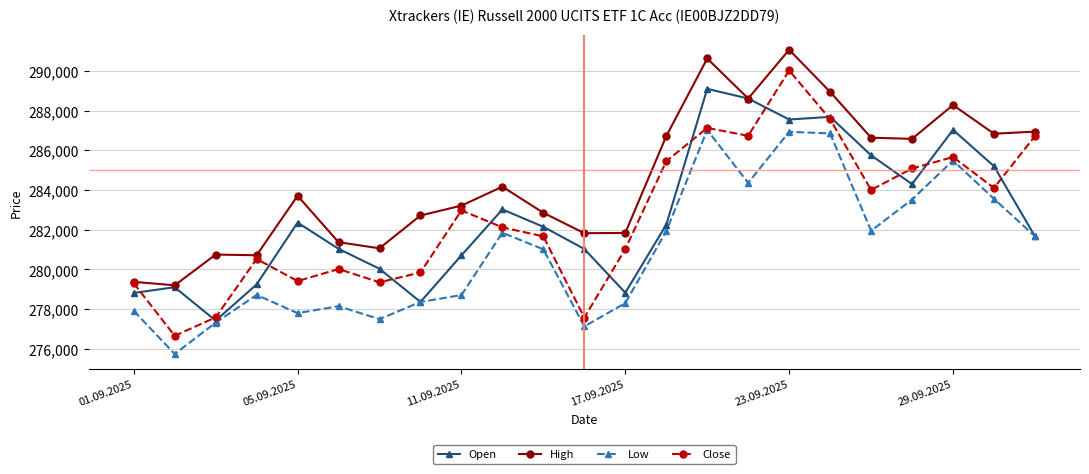

True or false: High and Low intersect in this chart.

False